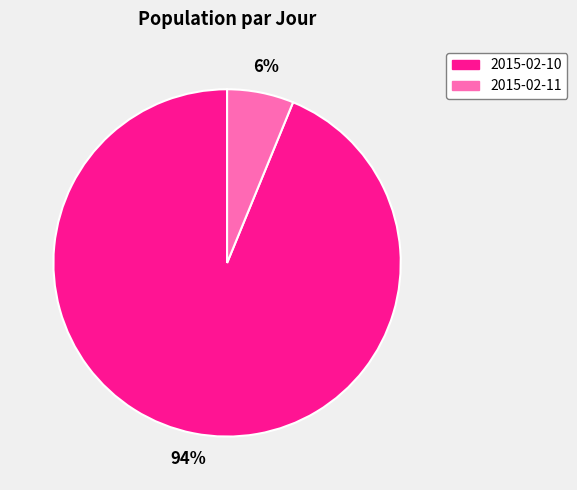

To the nearest percent, what portion does 2015-02-11 represent?

6%